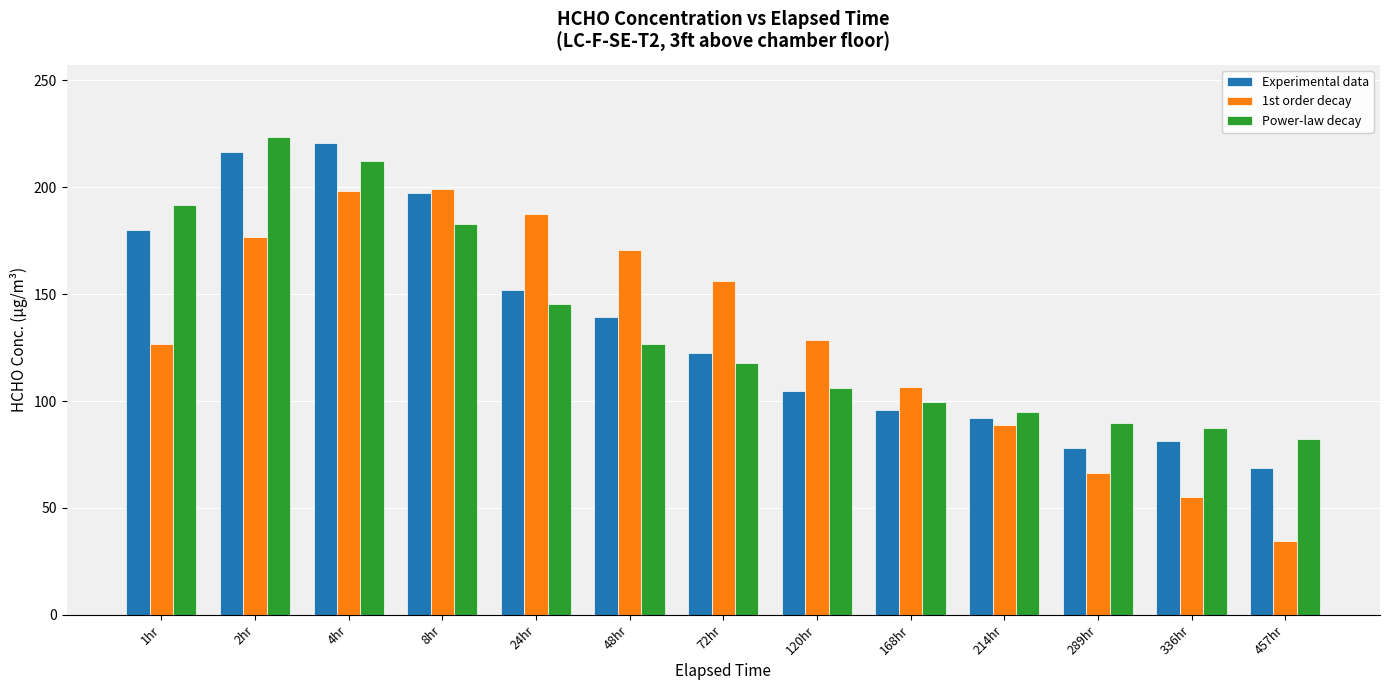

What is the value of the Experimental data bar at the 6th from the left?

139.1